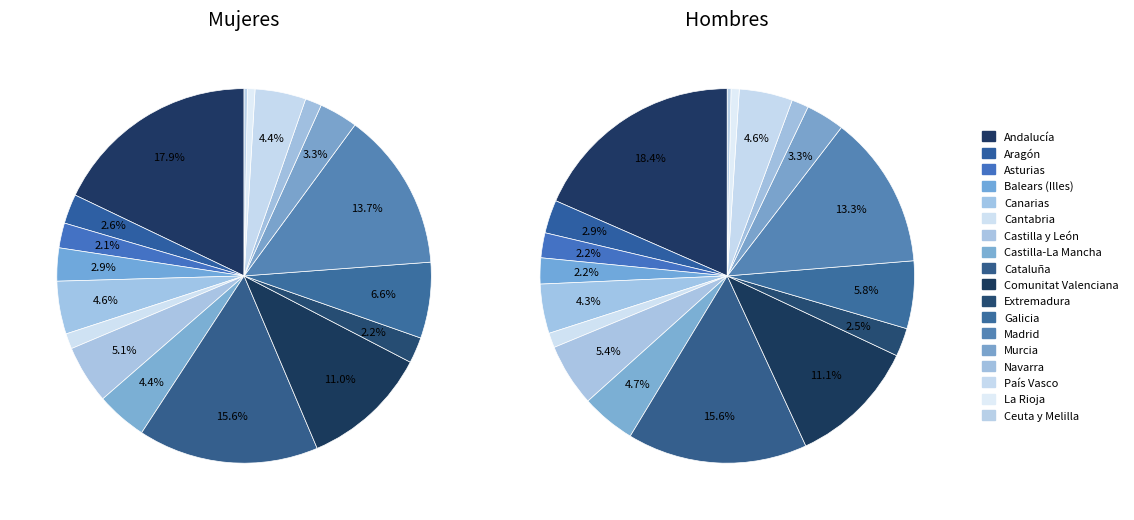

Does any single category account for the majority?

No